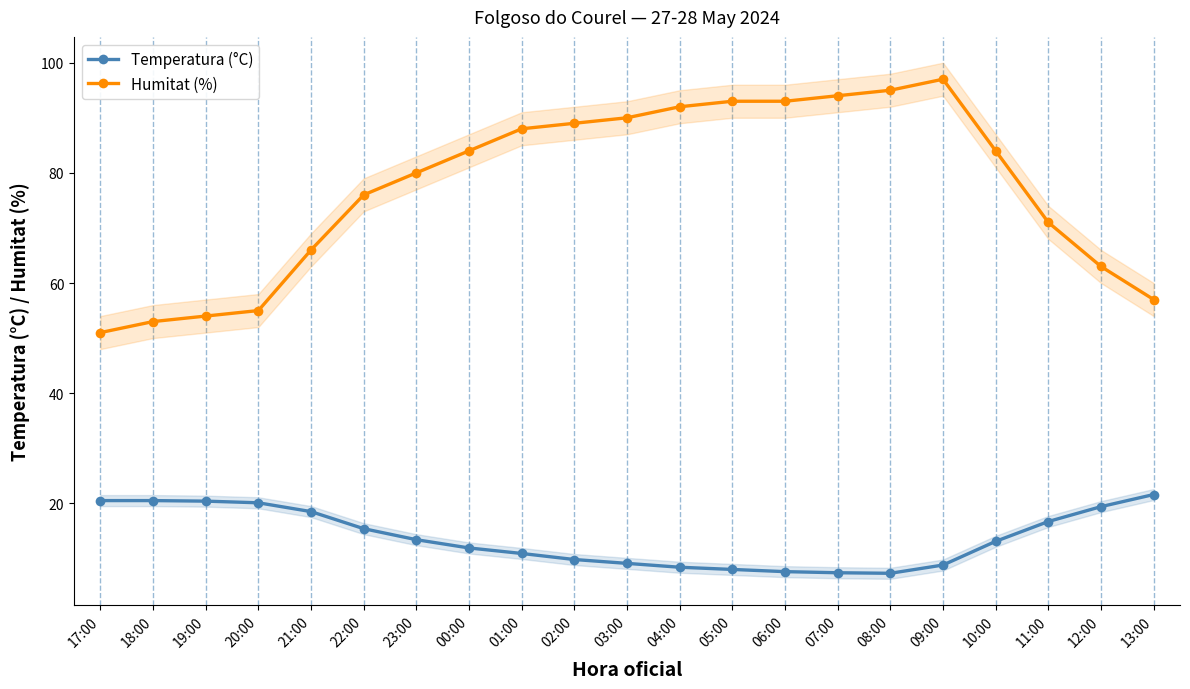

What are all the series names shown in the legend?

Temperatura (°C), Humitat (%)